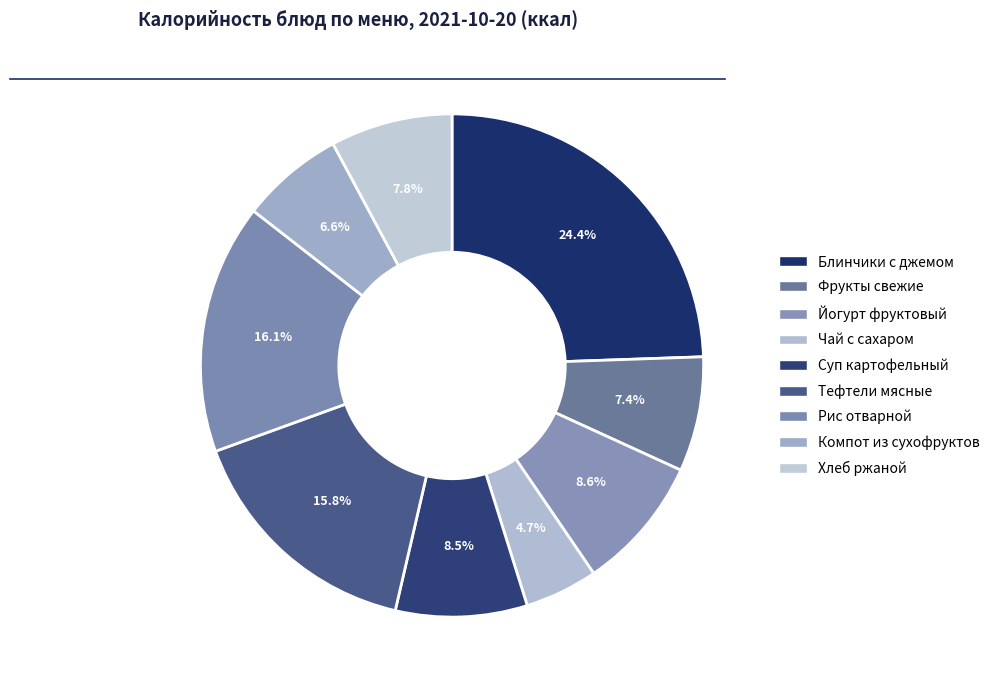

Is the sum of Йогурт фруктовый and Фрукты свежие greater than half?

No